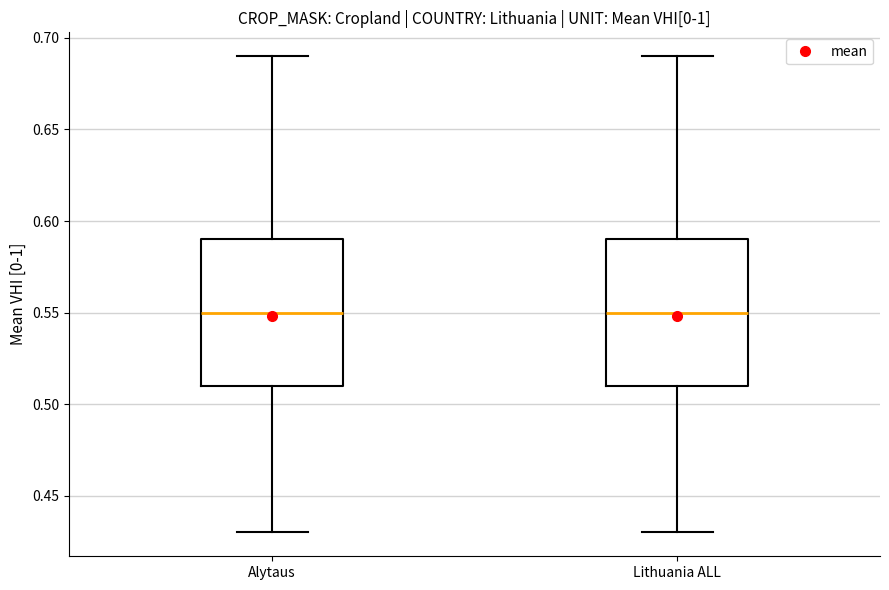

Reading left to right, transcribe this box plot: for each box, give where its median line is, the range the box spans, and where its two whiskers end, as read against the y-axis. The values are not printed on the chart, so give them approximately, as read against the axis.

Alytaus: median 0.55, box 0.51 to 0.59, whiskers 0.43 to 0.69
Lithuania ALL: median 0.55, box 0.51 to 0.59, whiskers 0.43 to 0.69